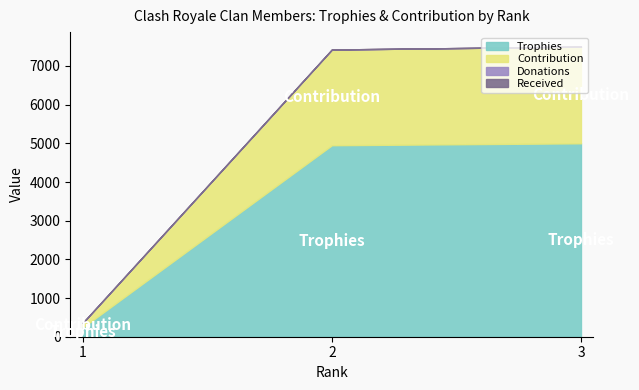

What is the sum of all Trophies values?

10191